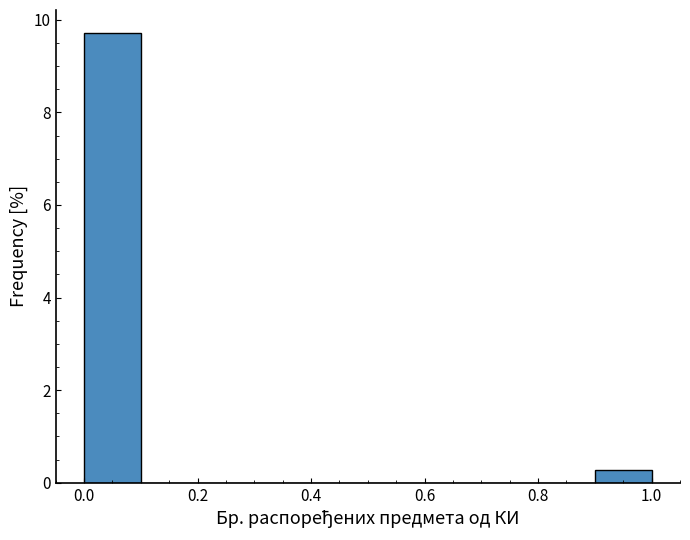

How tall is the bar that spans 0.9 to 1.0 on the x-axis? The values are not printed on the chart, so give them approximately, as read against the axis.

0.2